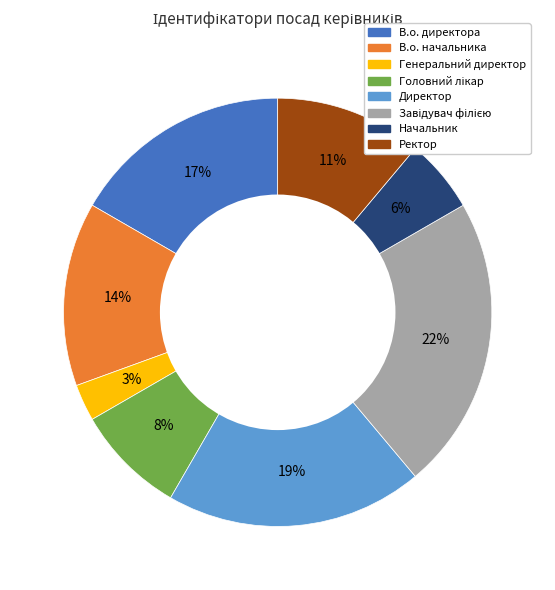

Do В.о. начальника and Директор together represent more than half of the pie?

No